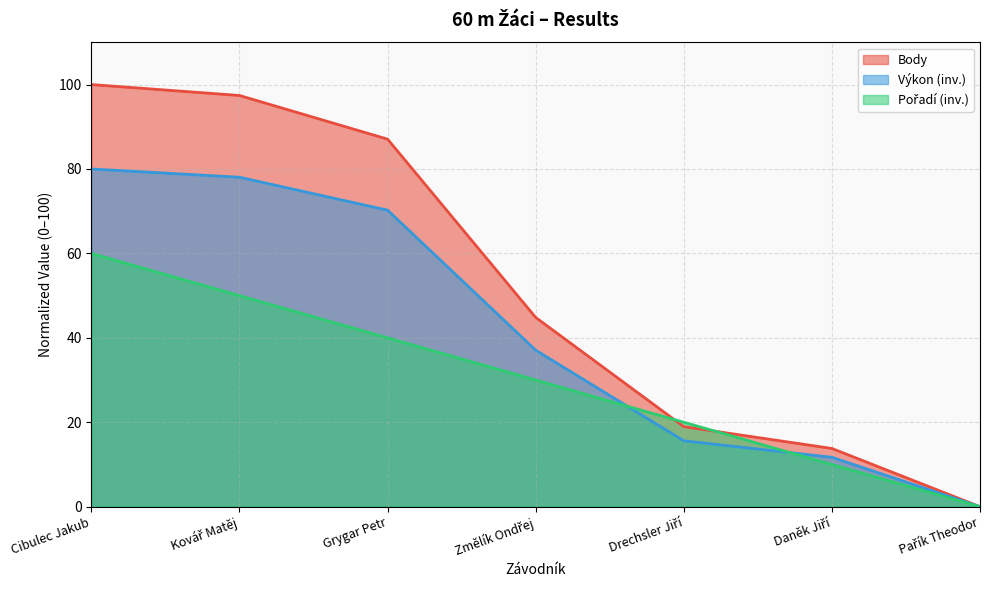

How many intersections are there between Výkon and Pořadí?

2